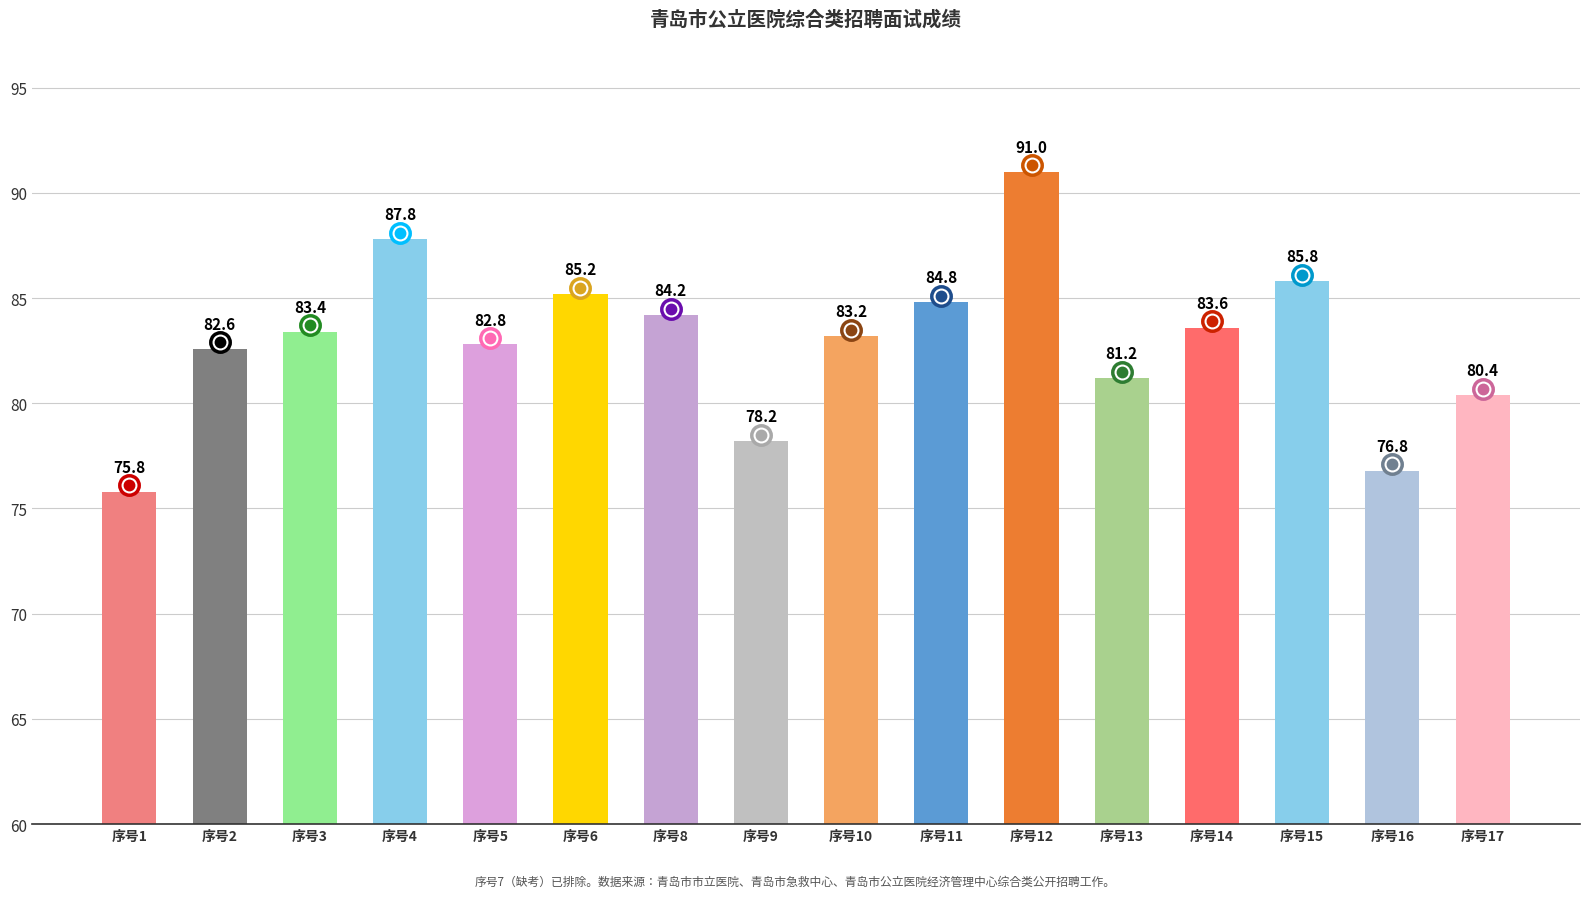

Count the number of data series in this chart.

1